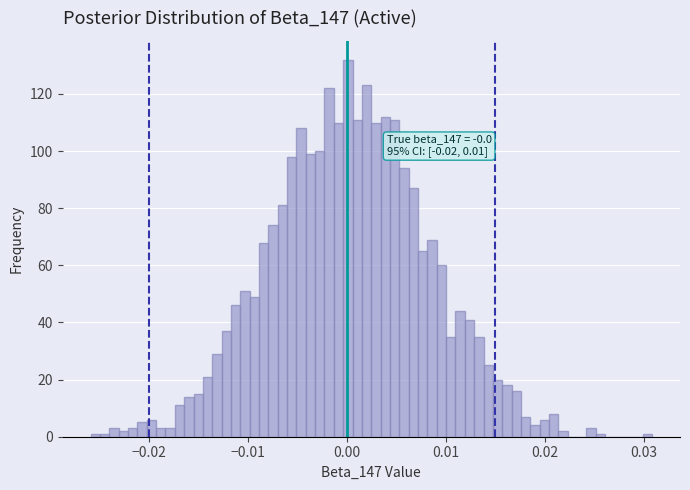

Around what value on the x-axis is the tallest bar? Give the approximate position of its centre, as read against the axis.

0.000